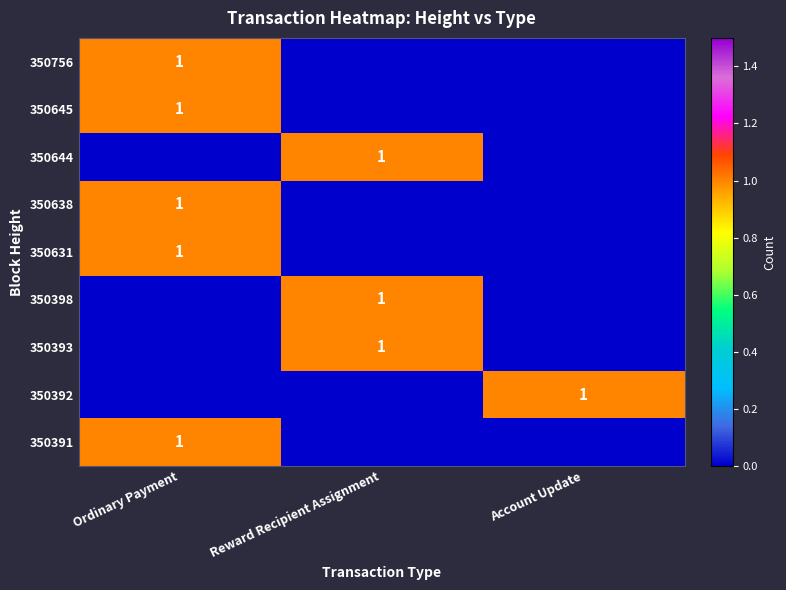

What is the total value across all series at Reward Recipient Assignment?

3